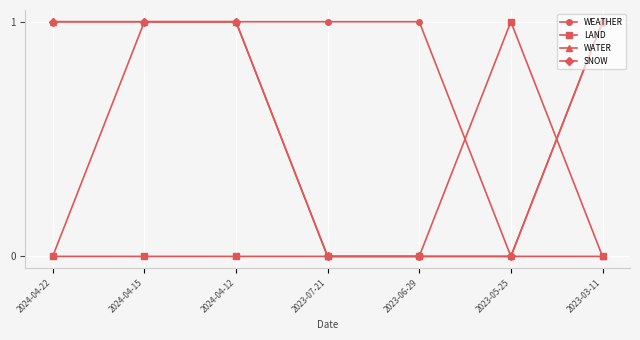

Reading left to right, list all the values displayed in this chart.

WEATHER: 0	1	1	1	1	0	1
LAND: 0	0	0	0	0	1	0
WATER: 1	1	1	0	0	0	0
SNOW: 1	1	1	0	0	0	1